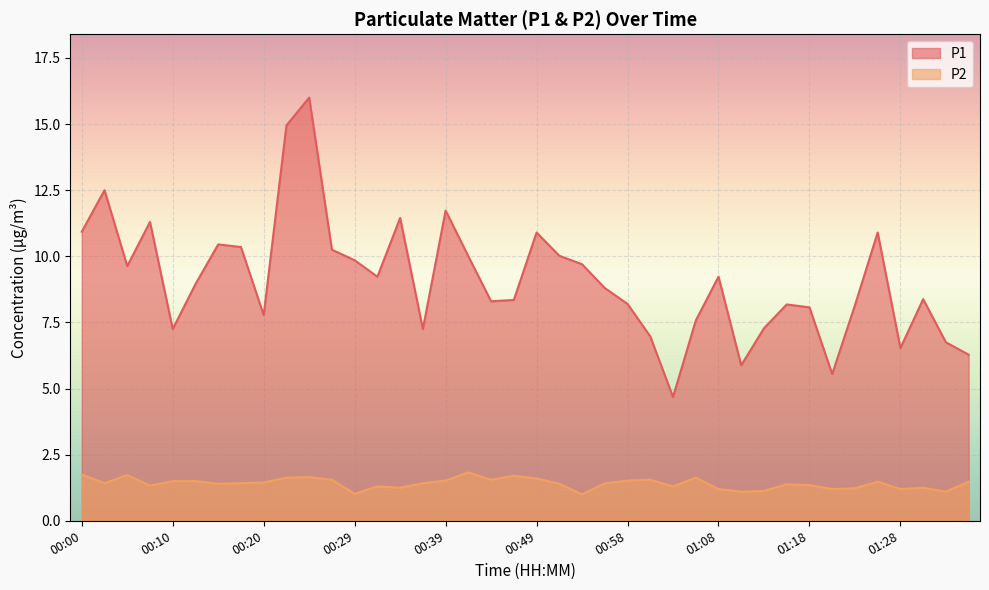

What is the sum of the P2 values at 01:06 and 00:00?

3.4